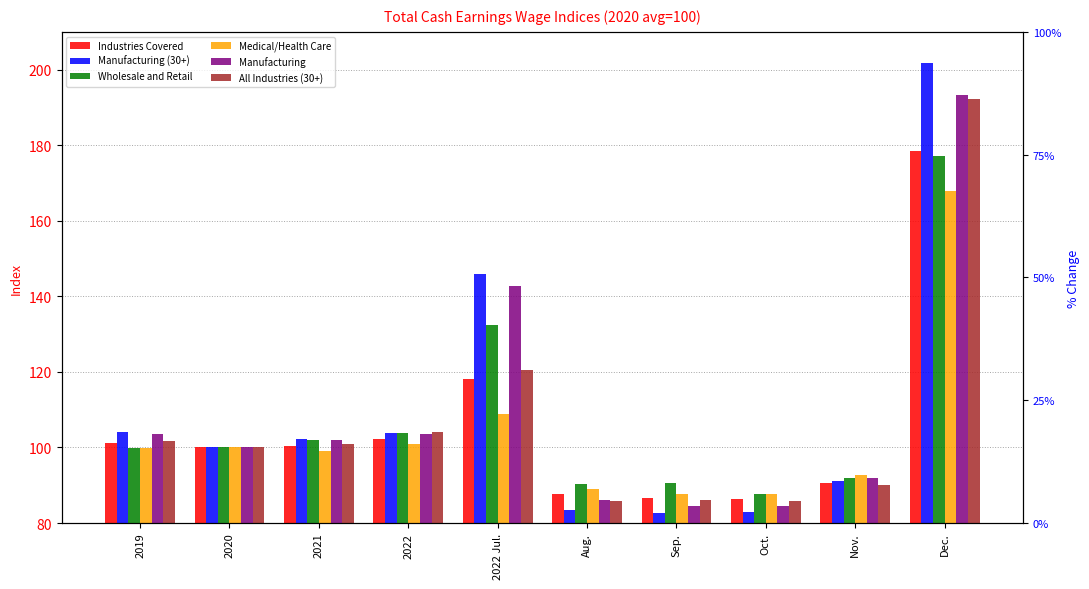

What are all the series names shown in the legend?

Industries Covered, Manufacturing (30+), Wholesale and Retail, Medical/Health Care, Manufacturing, All Industries (30+)